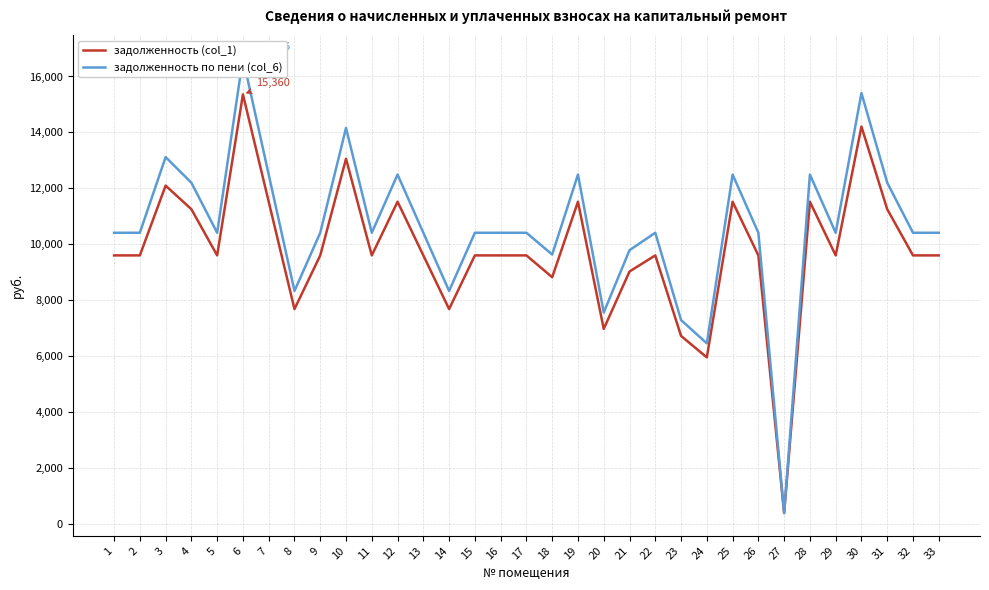

What is the value of the задолженность (col_1) point at the 23rd from the left?

6720.0